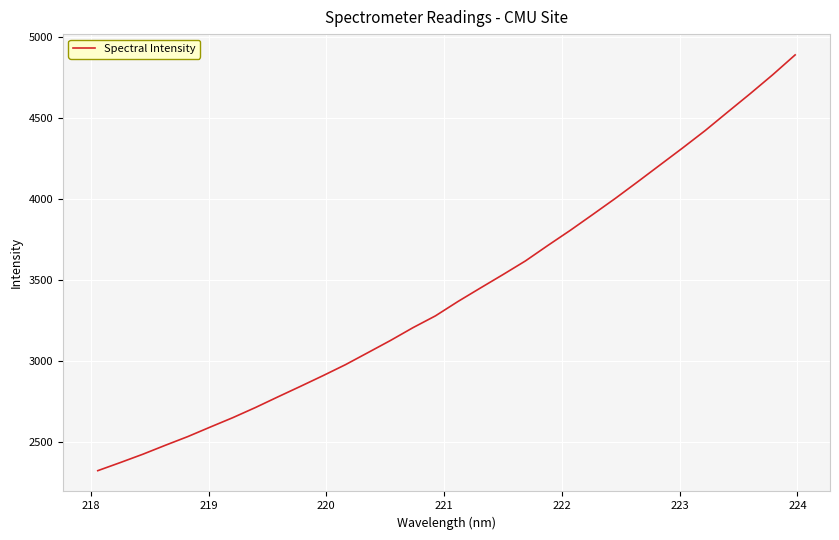

What is the greatest value displayed?

4891.4